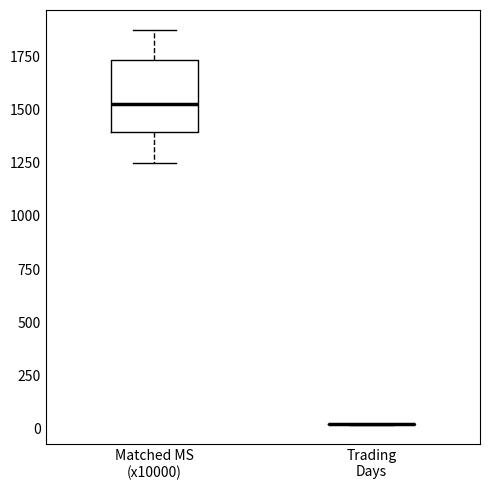

Reading left to right, read every box against the y-axis: the position of its median line, the range the box covers, and the ends of its whiskers. The values are not printed on the chart, so give them approximately, as read against the axis.

Matched MS (x10000): median 1550, box 1400 to 1750, whiskers 1250 to 1900
Trading Days: box collapsed to a line at 0, whiskers 0 to 0